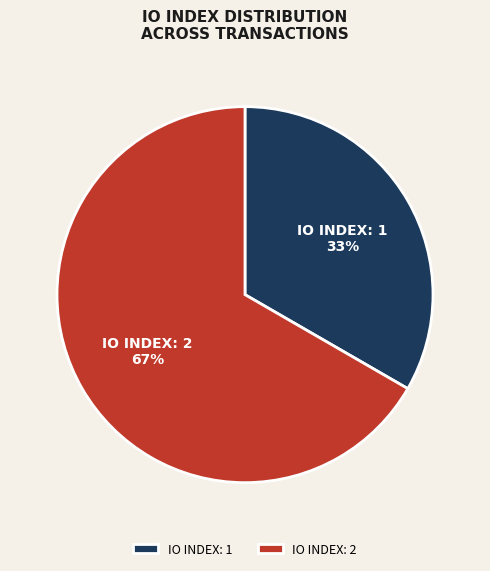

Combined, do IO INDEX: 1 and IO INDEX: 2 account for over 50%?

Yes